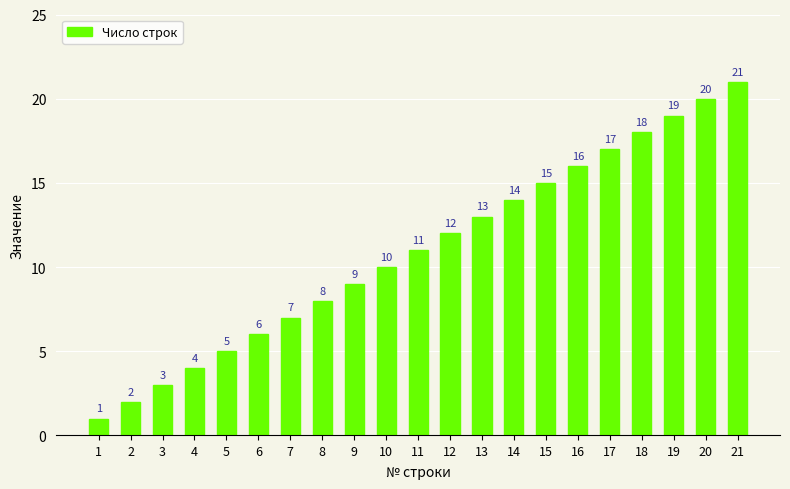

Reading right to left, transcribe all the data shown in this chart.

21	20	19	18	17	16	15	14	13	12	11	10	9	8	7	6	5	4	3	2	1